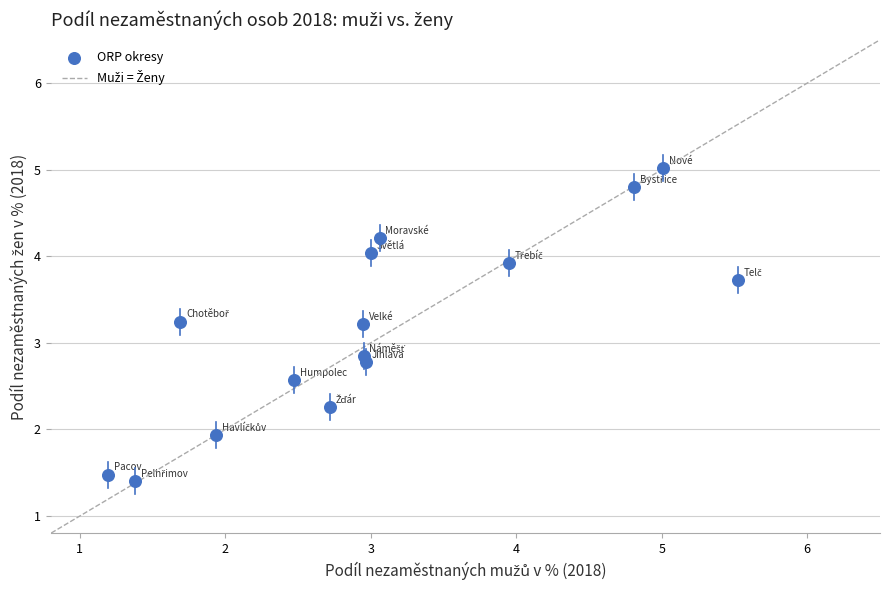

What Y value in the scatter plot is closest to 3?

2.8